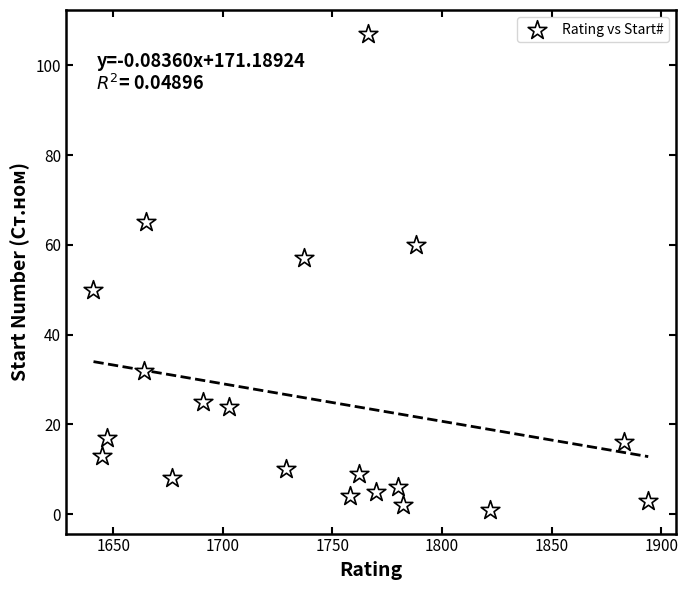

What is the range of Y values (max minus min)?

106